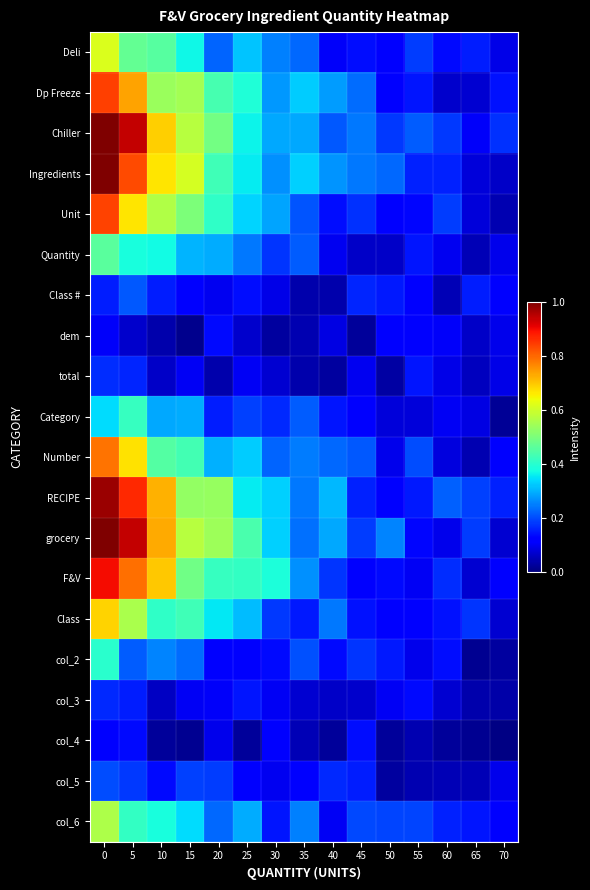

At how many categories does at least one series exceed 0?

15